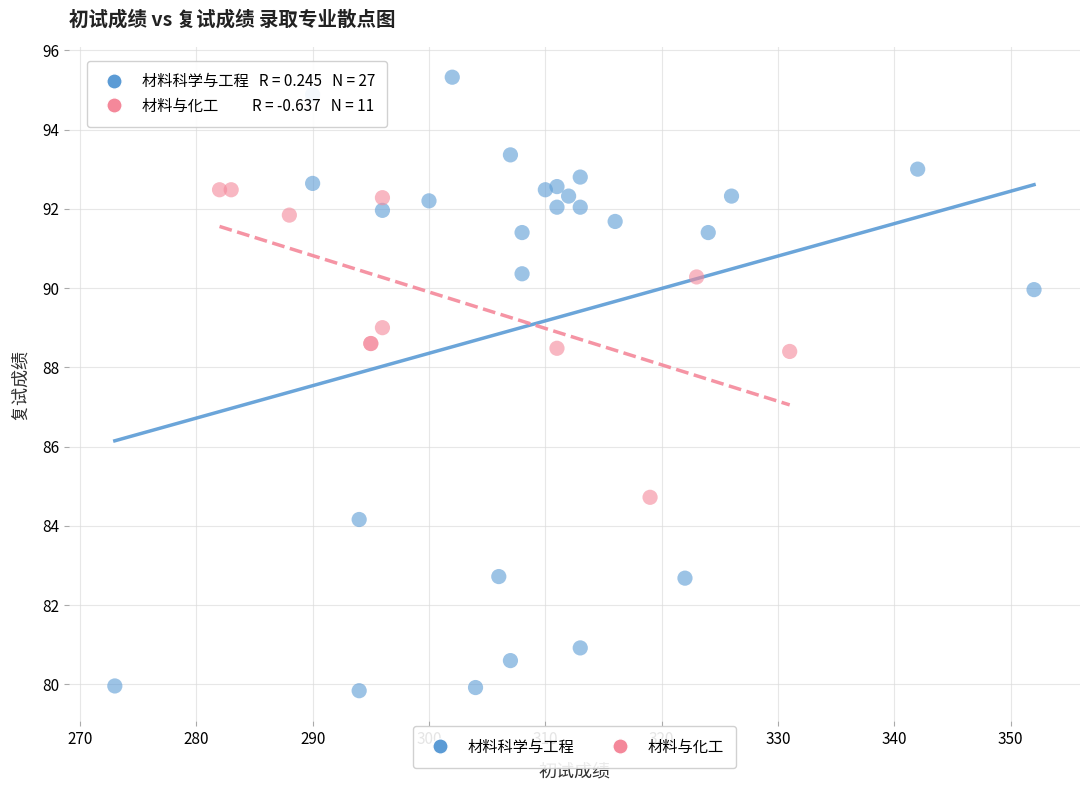

Which series has the largest Y range (max minus min)?

材料科学与工程